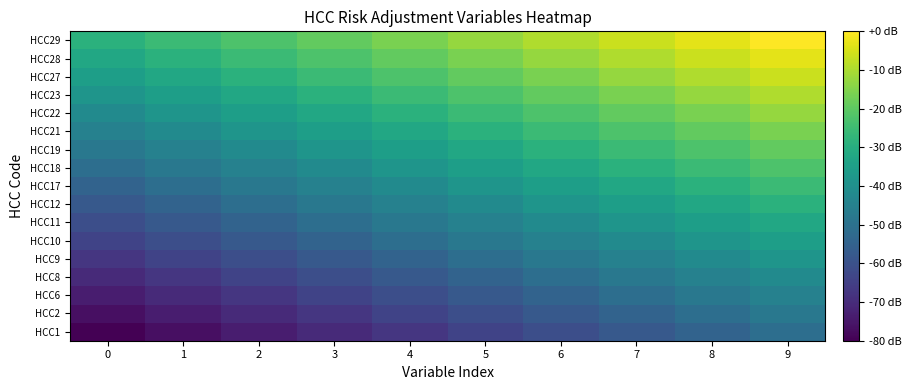

At which category is the sum across all series the highest?

9